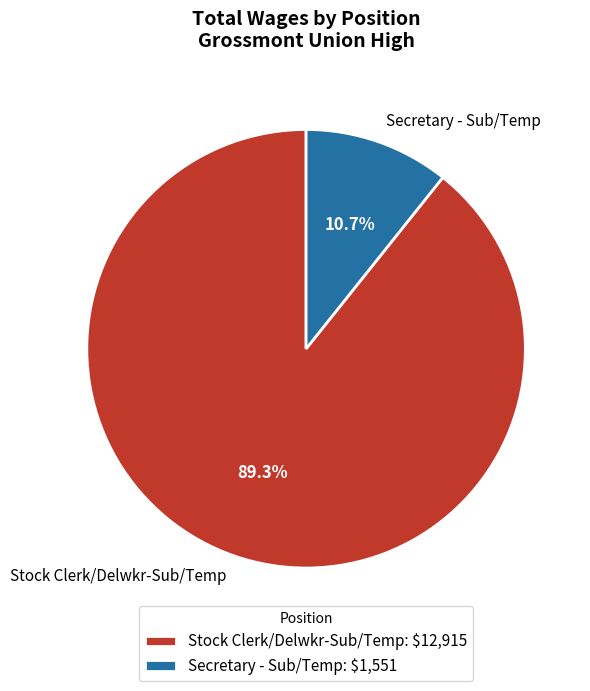

To the nearest percent, what is the difference between the Stock Clerk/Delwkr-Sub/Temp and Secretary - Sub/Temp slice percentages?

79%